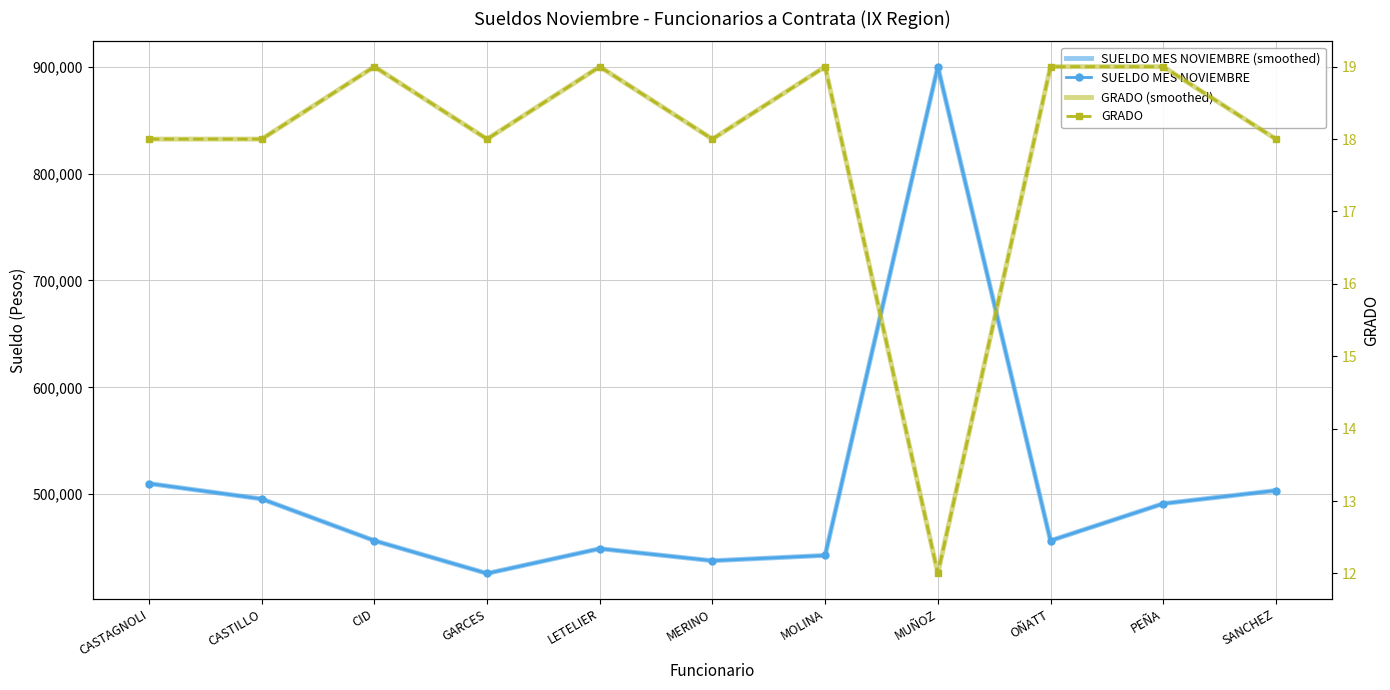

The GRADO (smoothed) series shows 19 at CID. True or false?

True